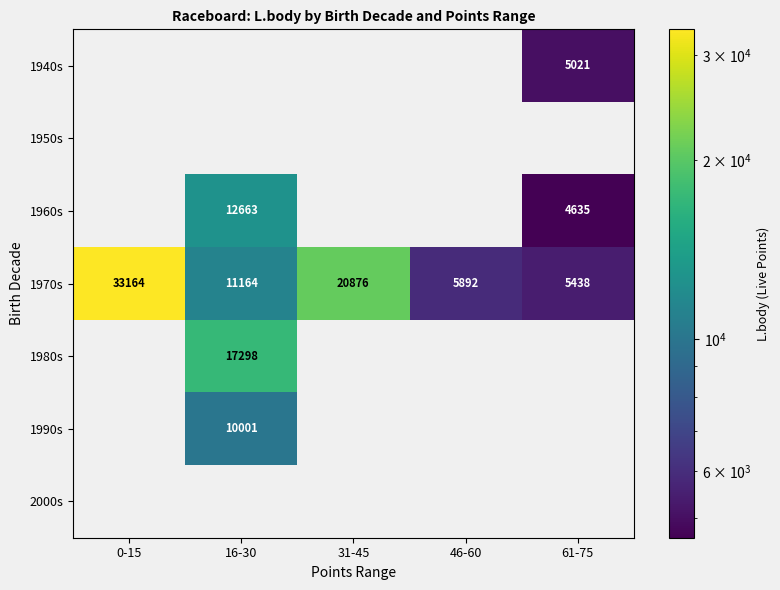

True or false: 1970s has a value of 11164 at 16-30.

True